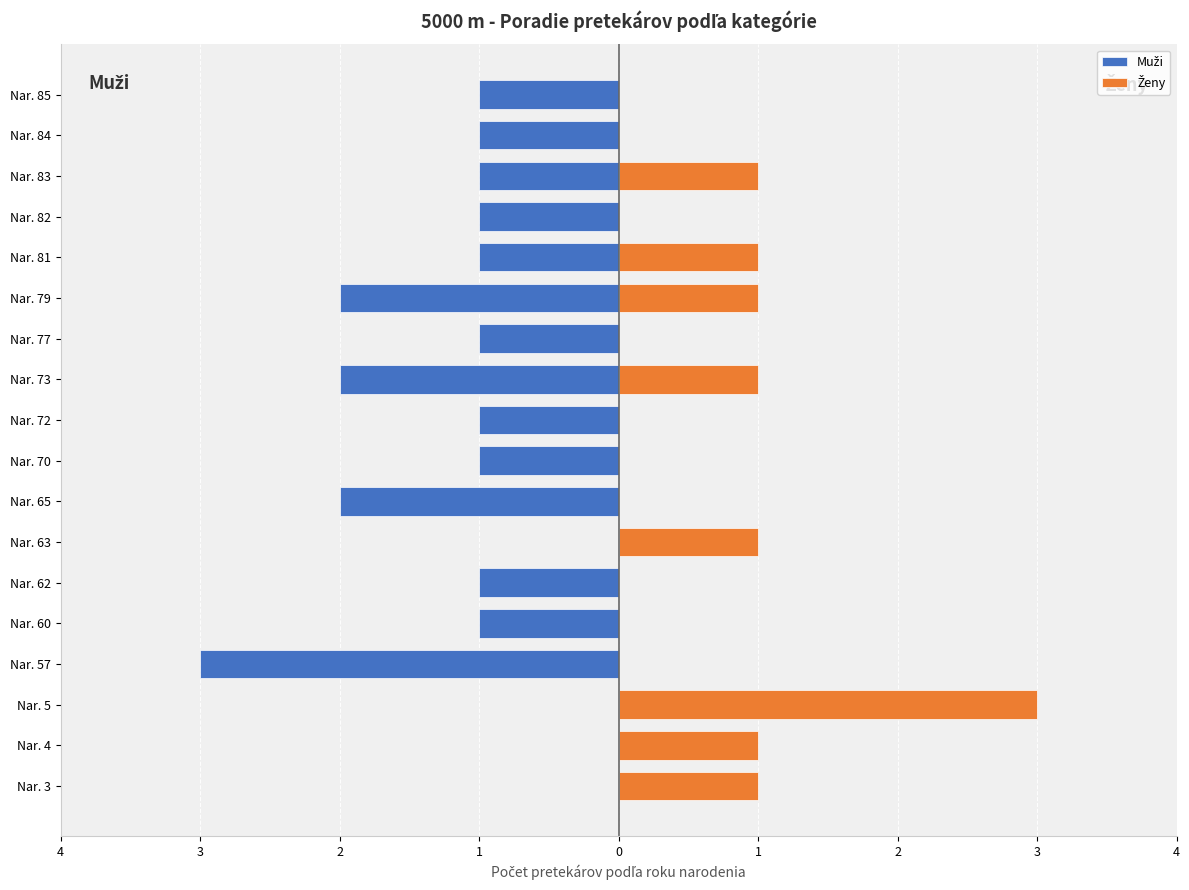

Where does the Muži series first go above -1?

Nar. 3